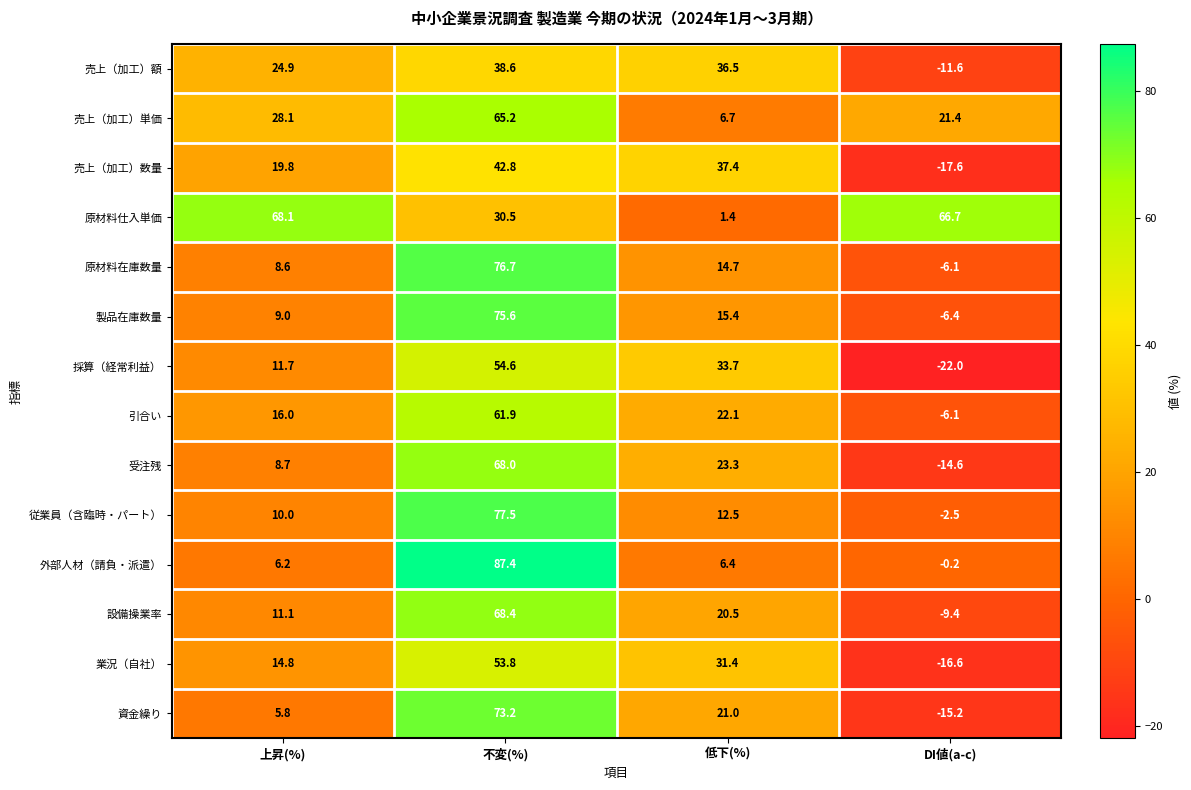

What is the sum of the 原材料仕入単価 values at DI値(a-c) and 上昇(%)?

134.8